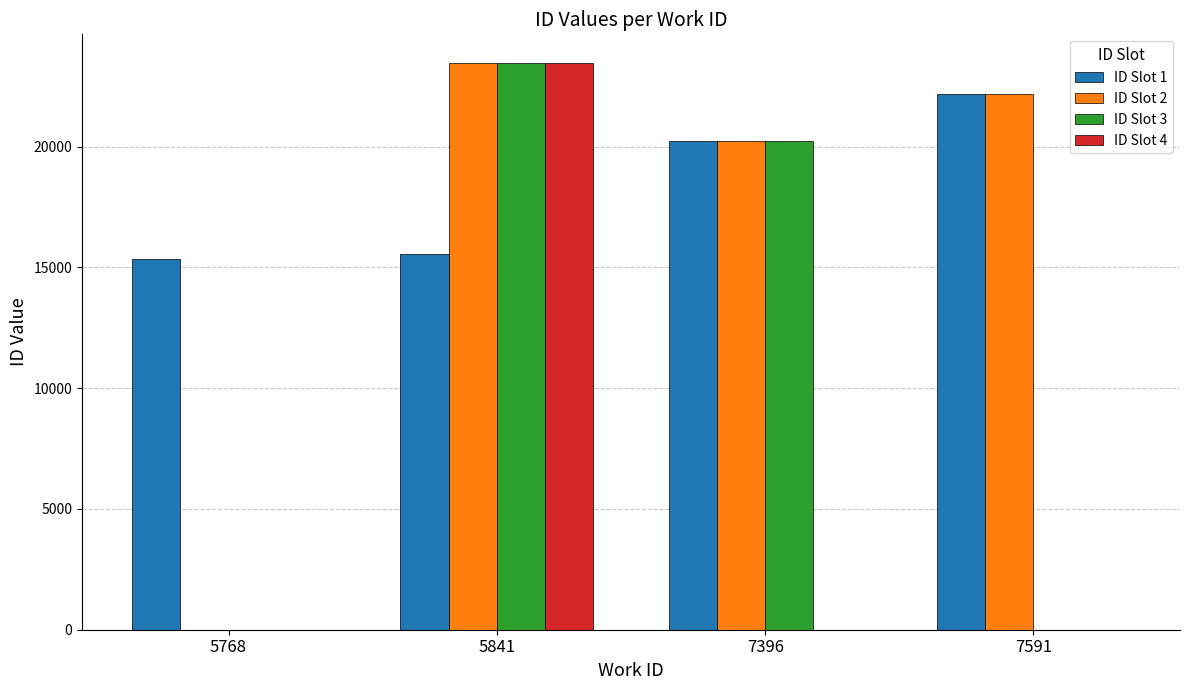

How many categories are shown in the chart?

4